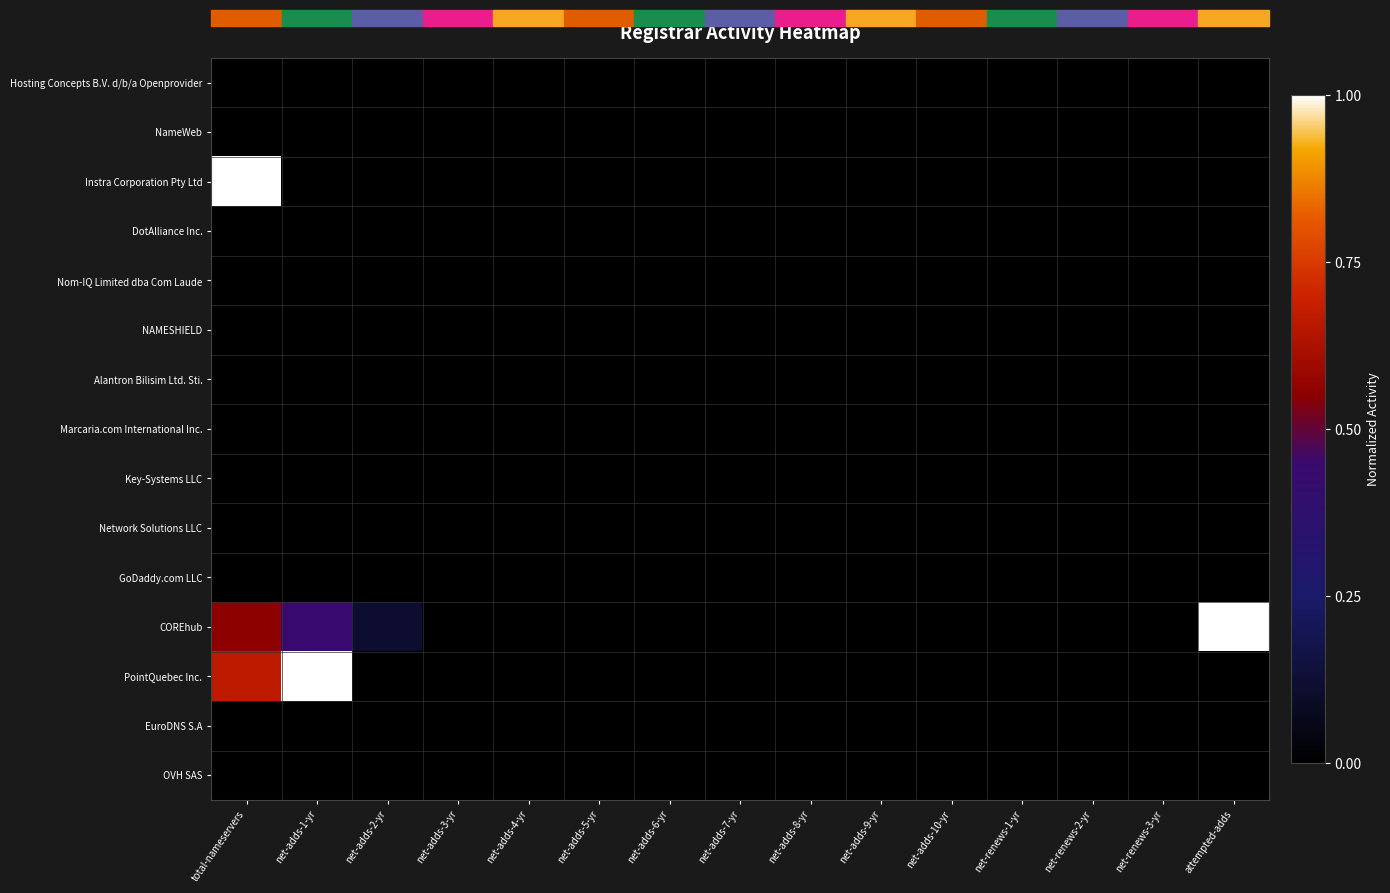

Reading left to right, list all the values displayed in this chart.

Hosting Concepts B.V. d/b/a Openprovider: total-nameservers=0.0	net-adds-1-yr=0.0	net-adds-2-yr=0.0	net-adds-3-yr=0.0	net-adds-4-yr=0.0	net-adds-5-yr=0.0	net-adds-6-yr=0.0	net-adds-7-yr=0.0	net-adds-8-yr=0.0	net-adds-9-yr=0.0	net-adds-10-yr=0.0	net-renews-1-yr=0.0	net-renews-2-yr=0.0	net-renews-3-yr=0.0	attempted-adds=0.0
NameWeb: total-nameservers=0.0	net-adds-1-yr=0.0	net-adds-2-yr=0.0	net-adds-3-yr=0.0	net-adds-4-yr=0.0	net-adds-5-yr=0.0	net-adds-6-yr=0.0	net-adds-7-yr=0.0	net-adds-8-yr=0.0	net-adds-9-yr=0.0	net-adds-10-yr=0.0	net-renews-1-yr=0.0	net-renews-2-yr=0.0	net-renews-3-yr=0.0	attempted-adds=0.0
Instra Corporation Pty Ltd: total-nameservers=1.0	net-adds-1-yr=0.0	net-adds-2-yr=0.0	net-adds-3-yr=0.0	net-adds-4-yr=0.0	net-adds-5-yr=0.0	net-adds-6-yr=0.0	net-adds-7-yr=0.0	net-adds-8-yr=0.0	net-adds-9-yr=0.0	net-adds-10-yr=0.0	net-renews-1-yr=0.0	net-renews-2-yr=0.0	net-renews-3-yr=0.0	attempted-adds=0.0
DotAlliance Inc.: total-nameservers=0.0	net-adds-1-yr=0.0	net-adds-2-yr=0.0	net-adds-3-yr=0.0	net-adds-4-yr=0.0	net-adds-5-yr=0.0	net-adds-6-yr=0.0	net-adds-7-yr=0.0	net-adds-8-yr=0.0	net-adds-9-yr=0.0	net-adds-10-yr=0.0	net-renews-1-yr=0.0	net-renews-2-yr=0.0	net-renews-3-yr=0.0	attempted-adds=0.0
Nom-IQ Limited dba Com Laude: total-nameservers=0.0	net-adds-1-yr=0.0	net-adds-2-yr=0.0	net-adds-3-yr=0.0	net-adds-4-yr=0.0	net-adds-5-yr=0.0	net-adds-6-yr=0.0	net-adds-7-yr=0.0	net-adds-8-yr=0.0	net-adds-9-yr=0.0	net-adds-10-yr=0.0	net-renews-1-yr=0.0	net-renews-2-yr=0.0	net-renews-3-yr=0.0	attempted-adds=0.0
NAMESHIELD: total-nameservers=0.0	net-adds-1-yr=0.0	net-adds-2-yr=0.0	net-adds-3-yr=0.0	net-adds-4-yr=0.0	net-adds-5-yr=0.0	net-adds-6-yr=0.0	net-adds-7-yr=0.0	net-adds-8-yr=0.0	net-adds-9-yr=0.0	net-adds-10-yr=0.0	net-renews-1-yr=0.0	net-renews-2-yr=0.0	net-renews-3-yr=0.0	attempted-adds=0.0
Alantron Bilisim Ltd. Sti.: total-nameservers=0.0	net-adds-1-yr=0.0	net-adds-2-yr=0.0	net-adds-3-yr=0.0	net-adds-4-yr=0.0	net-adds-5-yr=0.0	net-adds-6-yr=0.0	net-adds-7-yr=0.0	net-adds-8-yr=0.0	net-adds-9-yr=0.0	net-adds-10-yr=0.0	net-renews-1-yr=0.0	net-renews-2-yr=0.0	net-renews-3-yr=0.0	attempted-adds=0.0
Marcaria.com International Inc.: total-nameservers=0.0	net-adds-1-yr=0.0	net-adds-2-yr=0.0	net-adds-3-yr=0.0	net-adds-4-yr=0.0	net-adds-5-yr=0.0	net-adds-6-yr=0.0	net-adds-7-yr=0.0	net-adds-8-yr=0.0	net-adds-9-yr=0.0	net-adds-10-yr=0.0	net-renews-1-yr=0.0	net-renews-2-yr=0.0	net-renews-3-yr=0.0	attempted-adds=0.0
Key-Systems LLC: total-nameservers=0.0	net-adds-1-yr=0.0	net-adds-2-yr=0.0	net-adds-3-yr=0.0	net-adds-4-yr=0.0	net-adds-5-yr=0.0	net-adds-6-yr=0.0	net-adds-7-yr=0.0	net-adds-8-yr=0.0	net-adds-9-yr=0.0	net-adds-10-yr=0.0	net-renews-1-yr=0.0	net-renews-2-yr=0.0	net-renews-3-yr=0.0	attempted-adds=0.0
Network Solutions LLC: total-nameservers=0.0	net-adds-1-yr=0.0	net-adds-2-yr=0.0	net-adds-3-yr=0.0	net-adds-4-yr=0.0	net-adds-5-yr=0.0	net-adds-6-yr=0.0	net-adds-7-yr=0.0	net-adds-8-yr=0.0	net-adds-9-yr=0.0	net-adds-10-yr=0.0	net-renews-1-yr=0.0	net-renews-2-yr=0.0	net-renews-3-yr=0.0	attempted-adds=0.0
GoDaddy.com LLC: total-nameservers=0.0	net-adds-1-yr=0.0	net-adds-2-yr=0.0	net-adds-3-yr=0.0	net-adds-4-yr=0.0	net-adds-5-yr=0.0	net-adds-6-yr=0.0	net-adds-7-yr=0.0	net-adds-8-yr=0.0	net-adds-9-yr=0.0	net-adds-10-yr=0.0	net-renews-1-yr=0.0	net-renews-2-yr=0.0	net-renews-3-yr=0.0	attempted-adds=0.0
COREhub: total-nameservers=0.6	net-adds-1-yr=0.4	net-adds-2-yr=0.1	net-adds-3-yr=0.0	net-adds-4-yr=0.0	net-adds-5-yr=0.0	net-adds-6-yr=0.0	net-adds-7-yr=0.0	net-adds-8-yr=0.0	net-adds-9-yr=0.0	net-adds-10-yr=0.0	net-renews-1-yr=0.0	net-renews-2-yr=0.0	net-renews-3-yr=0.0	attempted-adds=1.0
PointQuebec Inc.: total-nameservers=0.7	net-adds-1-yr=1.0	net-adds-2-yr=0.0	net-adds-3-yr=0.0	net-adds-4-yr=0.0	net-adds-5-yr=0.0	net-adds-6-yr=0.0	net-adds-7-yr=0.0	net-adds-8-yr=0.0	net-adds-9-yr=0.0	net-adds-10-yr=0.0	net-renews-1-yr=0.0	net-renews-2-yr=0.0	net-renews-3-yr=0.0	attempted-adds=0.0
EuroDNS S.A: total-nameservers=0.0	net-adds-1-yr=0.0	net-adds-2-yr=0.0	net-adds-3-yr=0.0	net-adds-4-yr=0.0	net-adds-5-yr=0.0	net-adds-6-yr=0.0	net-adds-7-yr=0.0	net-adds-8-yr=0.0	net-adds-9-yr=0.0	net-adds-10-yr=0.0	net-renews-1-yr=0.0	net-renews-2-yr=0.0	net-renews-3-yr=0.0	attempted-adds=0.0
OVH SAS: total-nameservers=0.0	net-adds-1-yr=0.0	net-adds-2-yr=0.0	net-adds-3-yr=0.0	net-adds-4-yr=0.0	net-adds-5-yr=0.0	net-adds-6-yr=0.0	net-adds-7-yr=0.0	net-adds-8-yr=0.0	net-adds-9-yr=0.0	net-adds-10-yr=0.0	net-renews-1-yr=0.0	net-renews-2-yr=0.0	net-renews-3-yr=0.0	attempted-adds=0.0